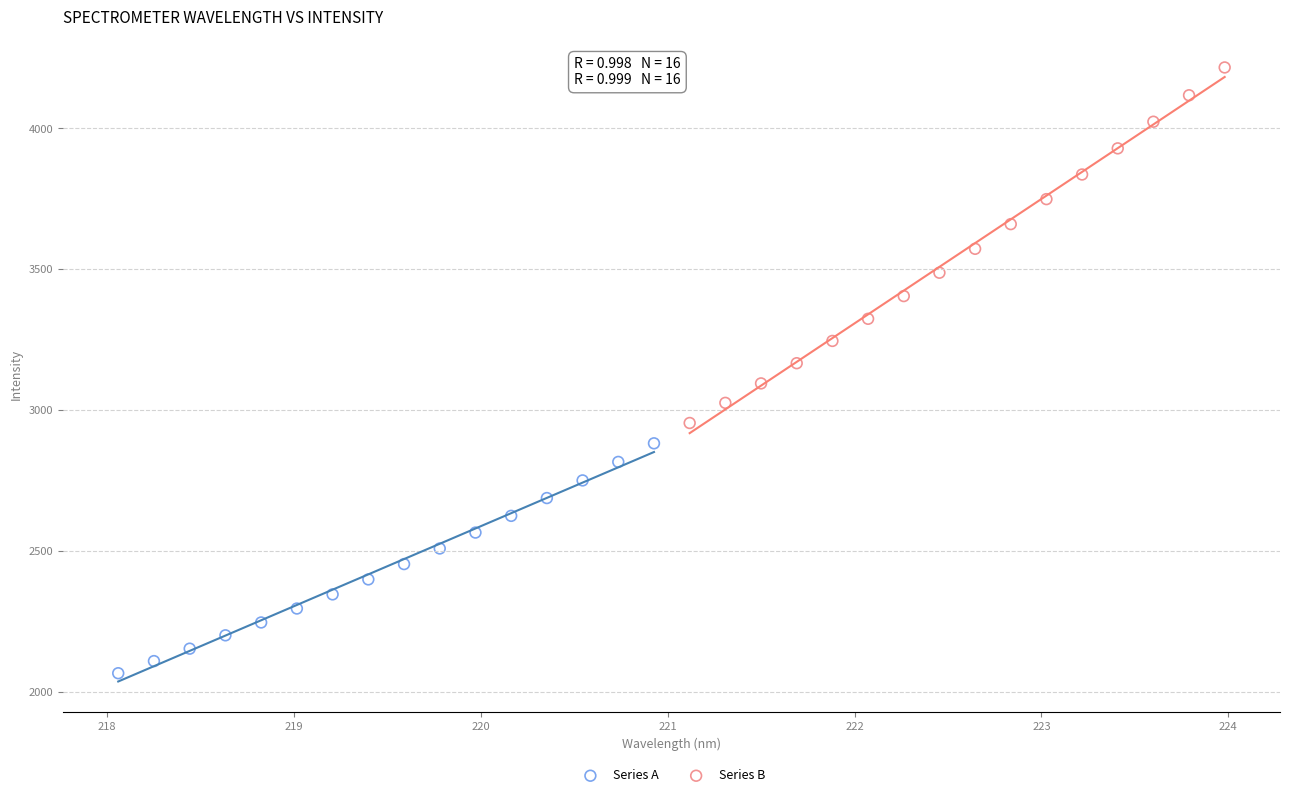

Which series contains the lowest Y value?

Series A